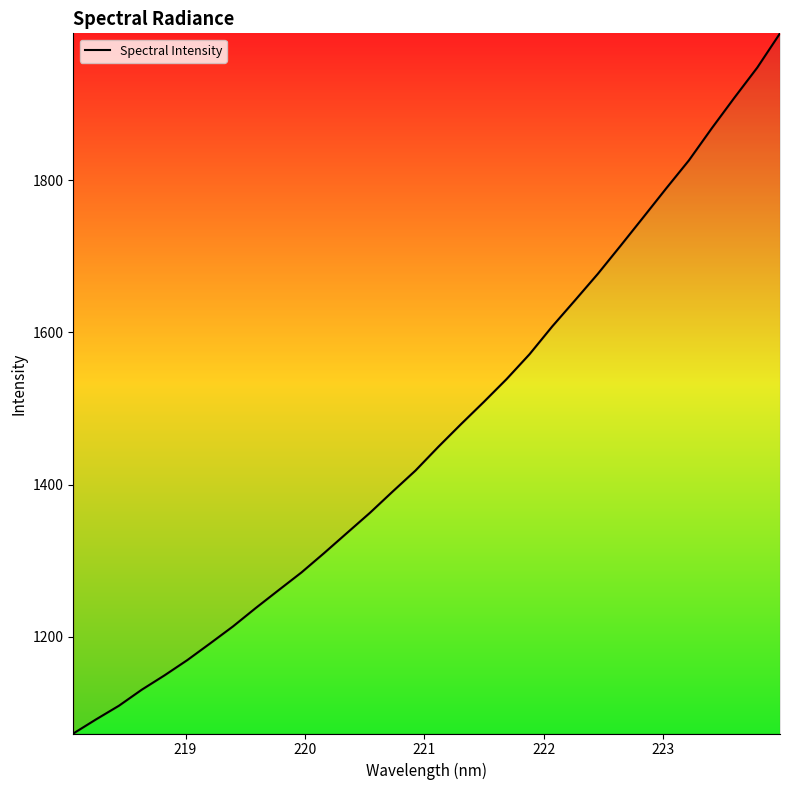

What is the minimum value shown in the chart?

1073.0